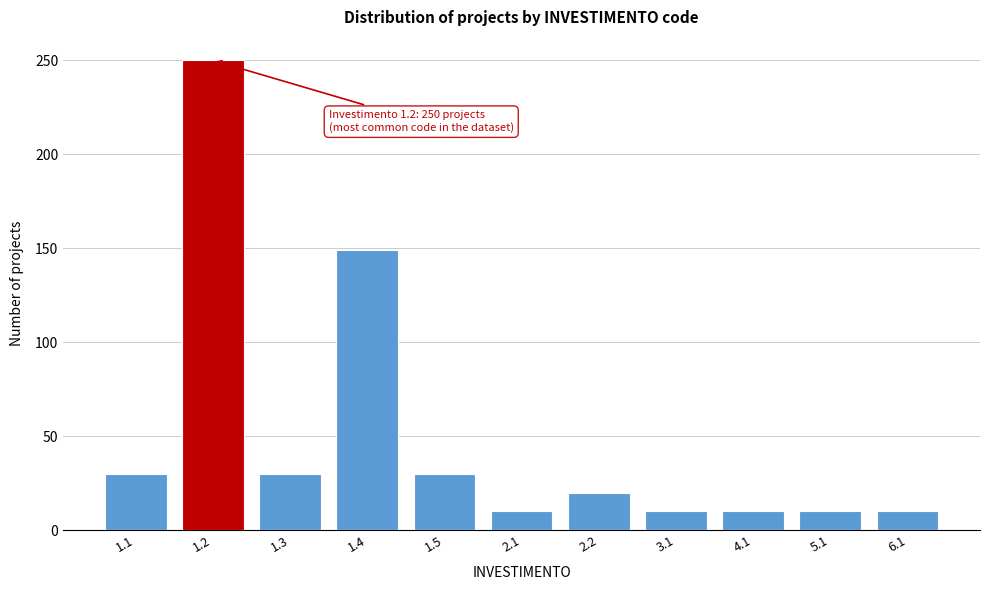

Reading left to right, what are all the values shown in this chart?

1.1=30	1.2=250	1.3=30	1.4=149	1.5=30	2.1=10	2.2=20	3.1=10	4.1=10	5.1=10	6.1=10